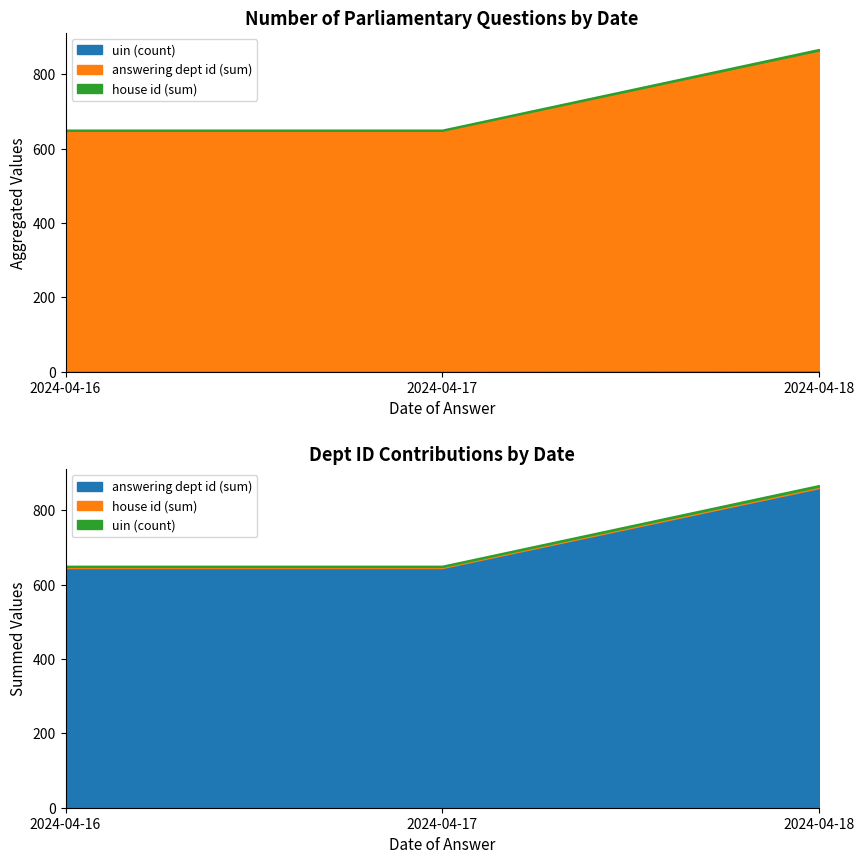

Is it true that answering dept id equals 95 at 2024-04-17?

False